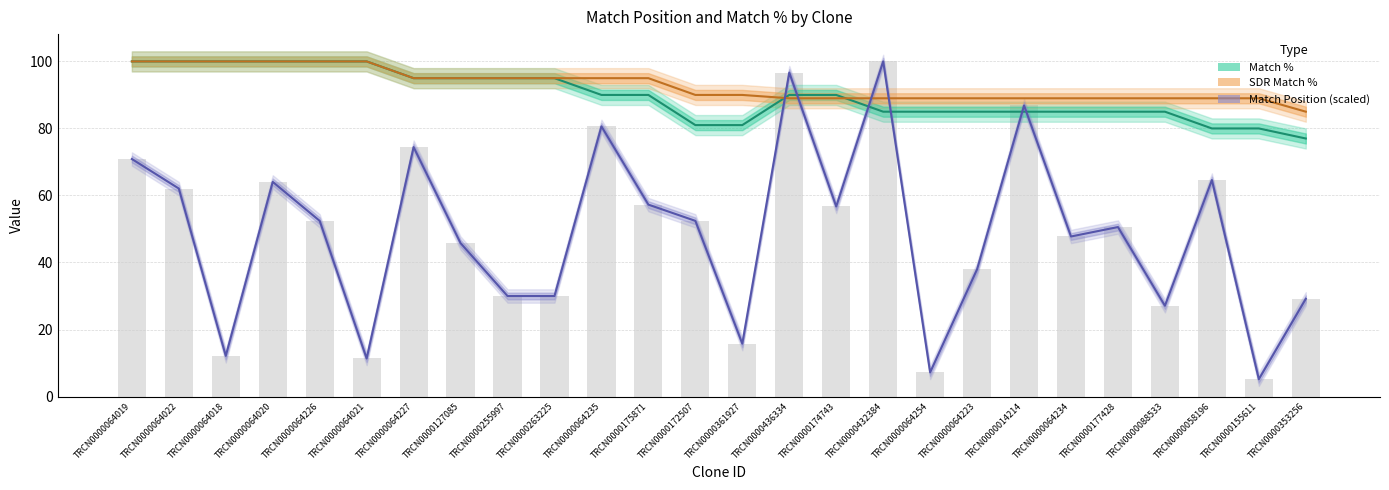

At TRCN0000064254, list the series in order from largest to smallest.

SDR Match %, Match %, Match Position